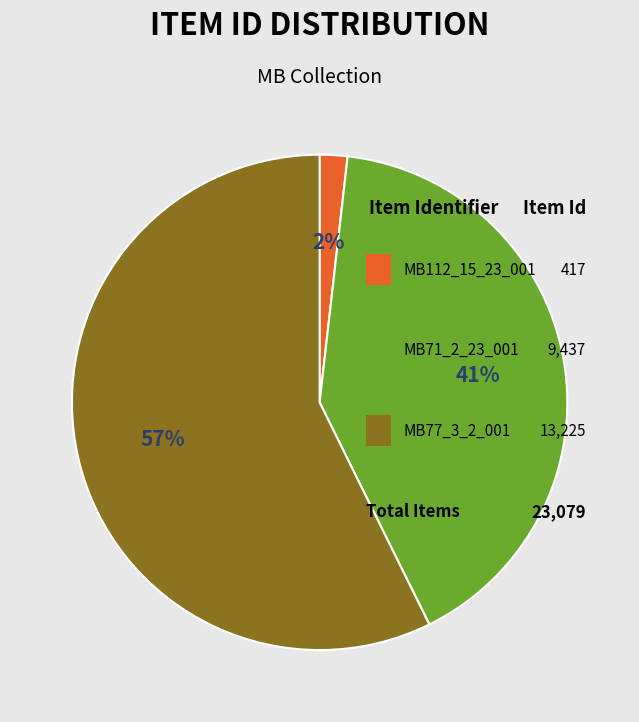

Which category has the smallest portion of the pie?

Letter to Mrs. Henry Ford (MB112_15_23_001)